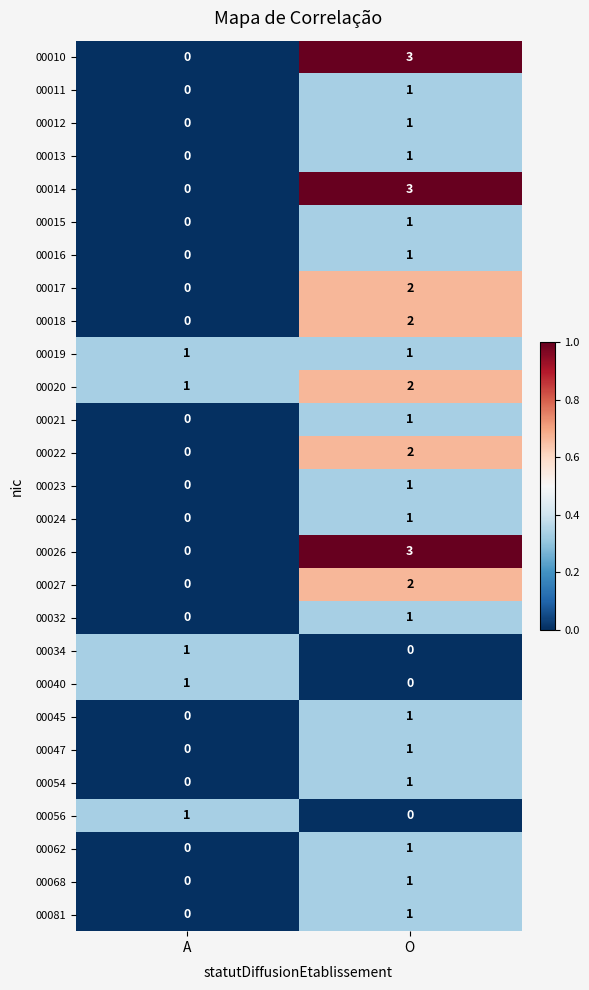

At which category is the sum across all series the highest?

O